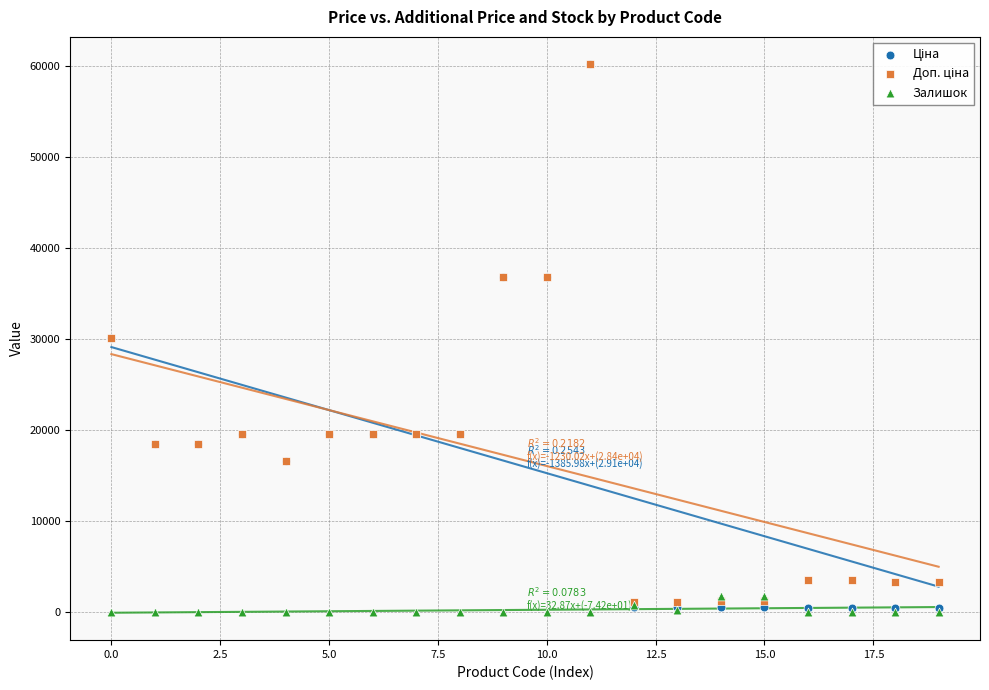

Which series reaches the minimum Y coordinate?

Залишок